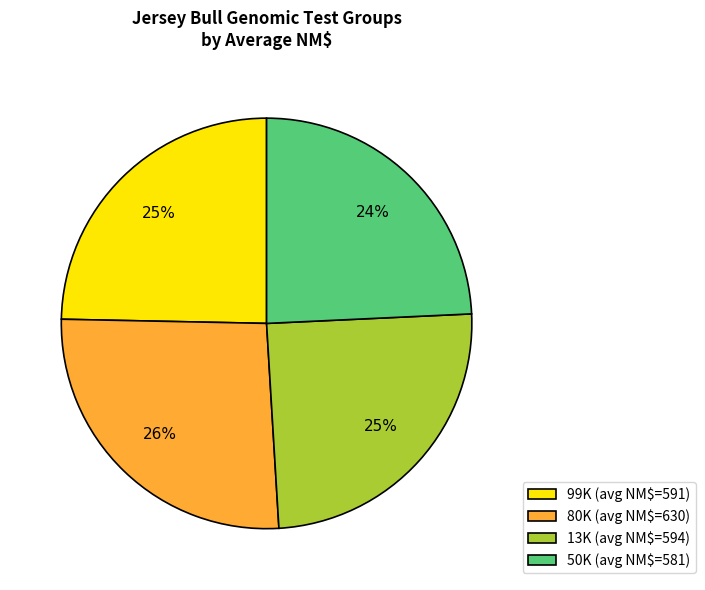

True or false: 50K (avg NM$=581) accounts for 16% of the total.

False